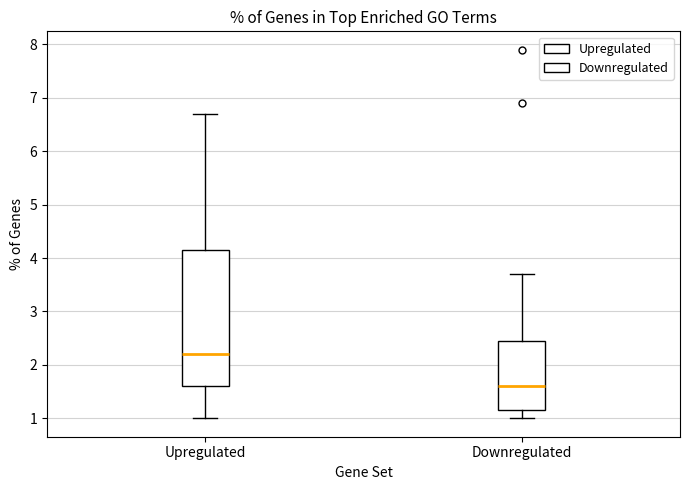

Which box's median line is the lowest?

Downregulated